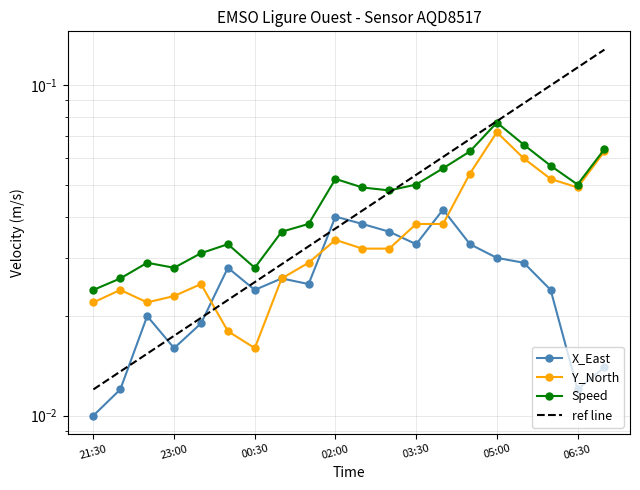

Between 2021-11-30T00:00 and 2021-11-30T01:30, which series saw the biggest shift?

Y_North